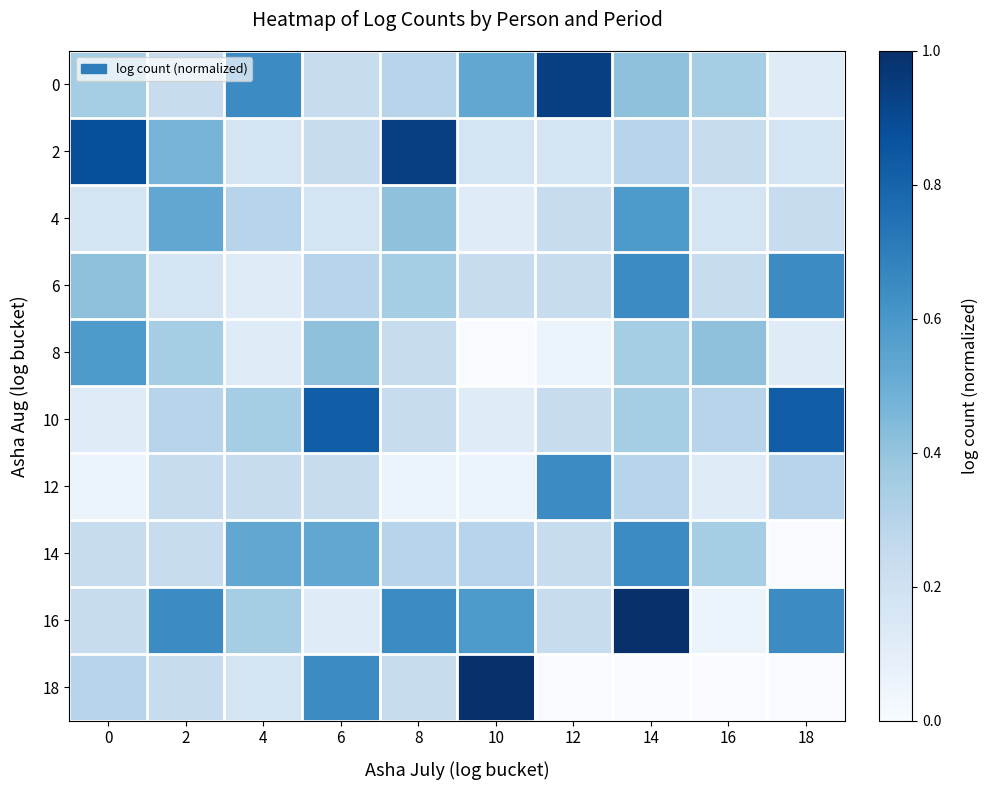

Which label corresponds to the largest value in the chart?

14